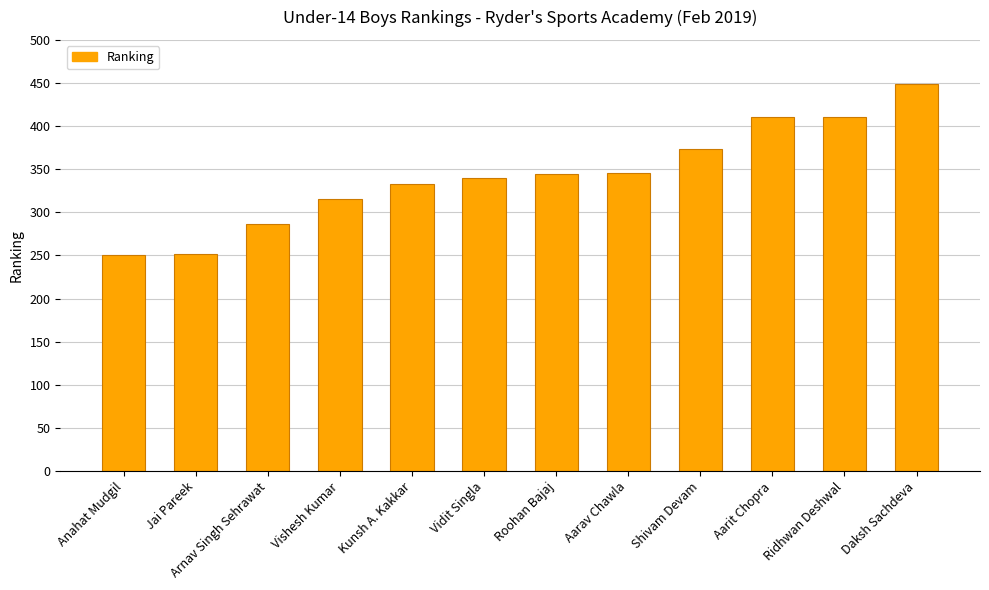

The value at Aarav Chawla is 346. True or false?

True